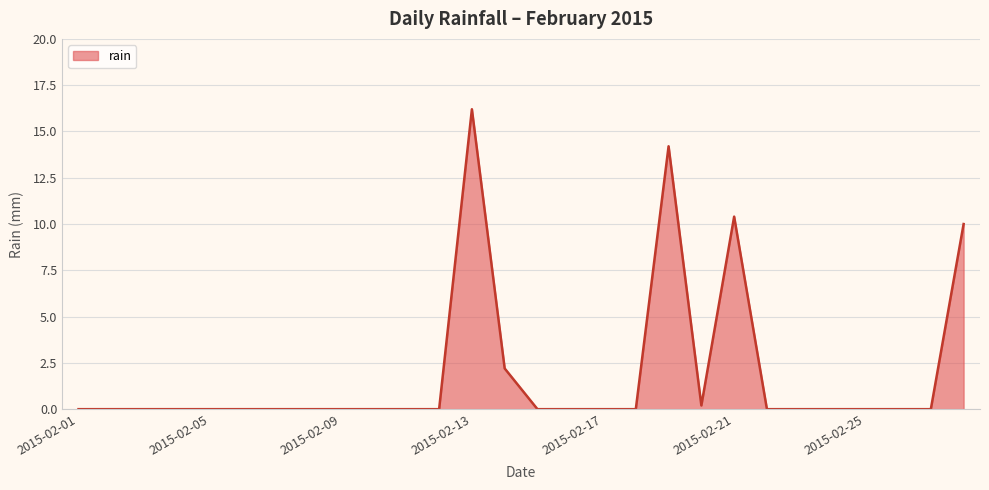

What is the greatest value displayed?

16.2